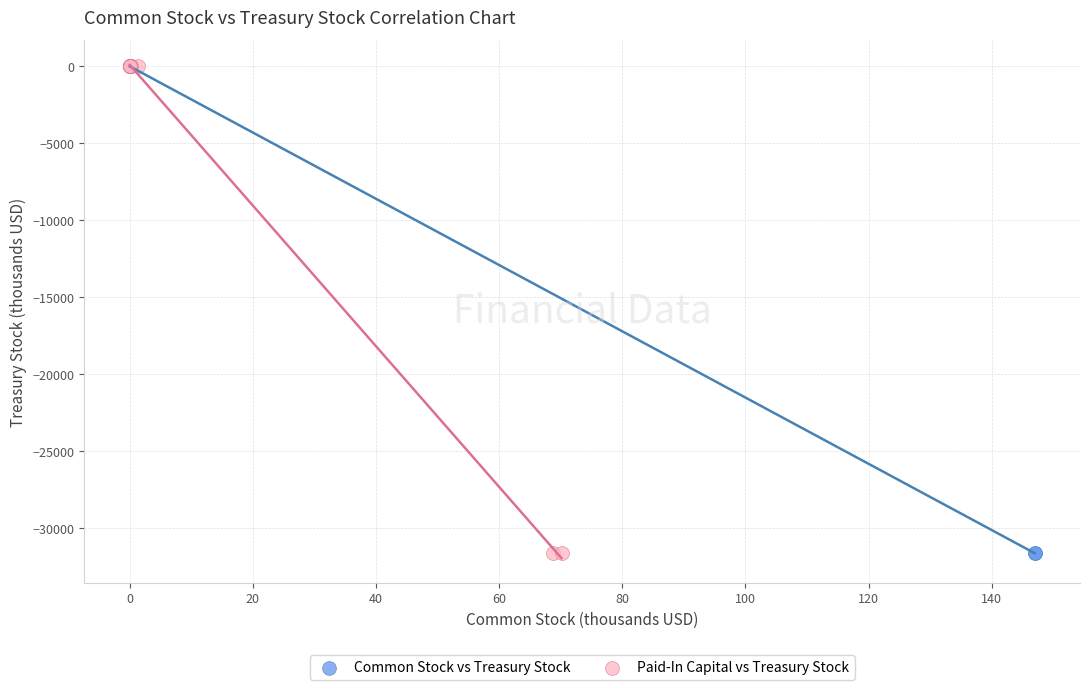

What are all the series names shown in the legend?

Common Stock vs Treasury Stock, Paid-In Capital vs Treasury Stock